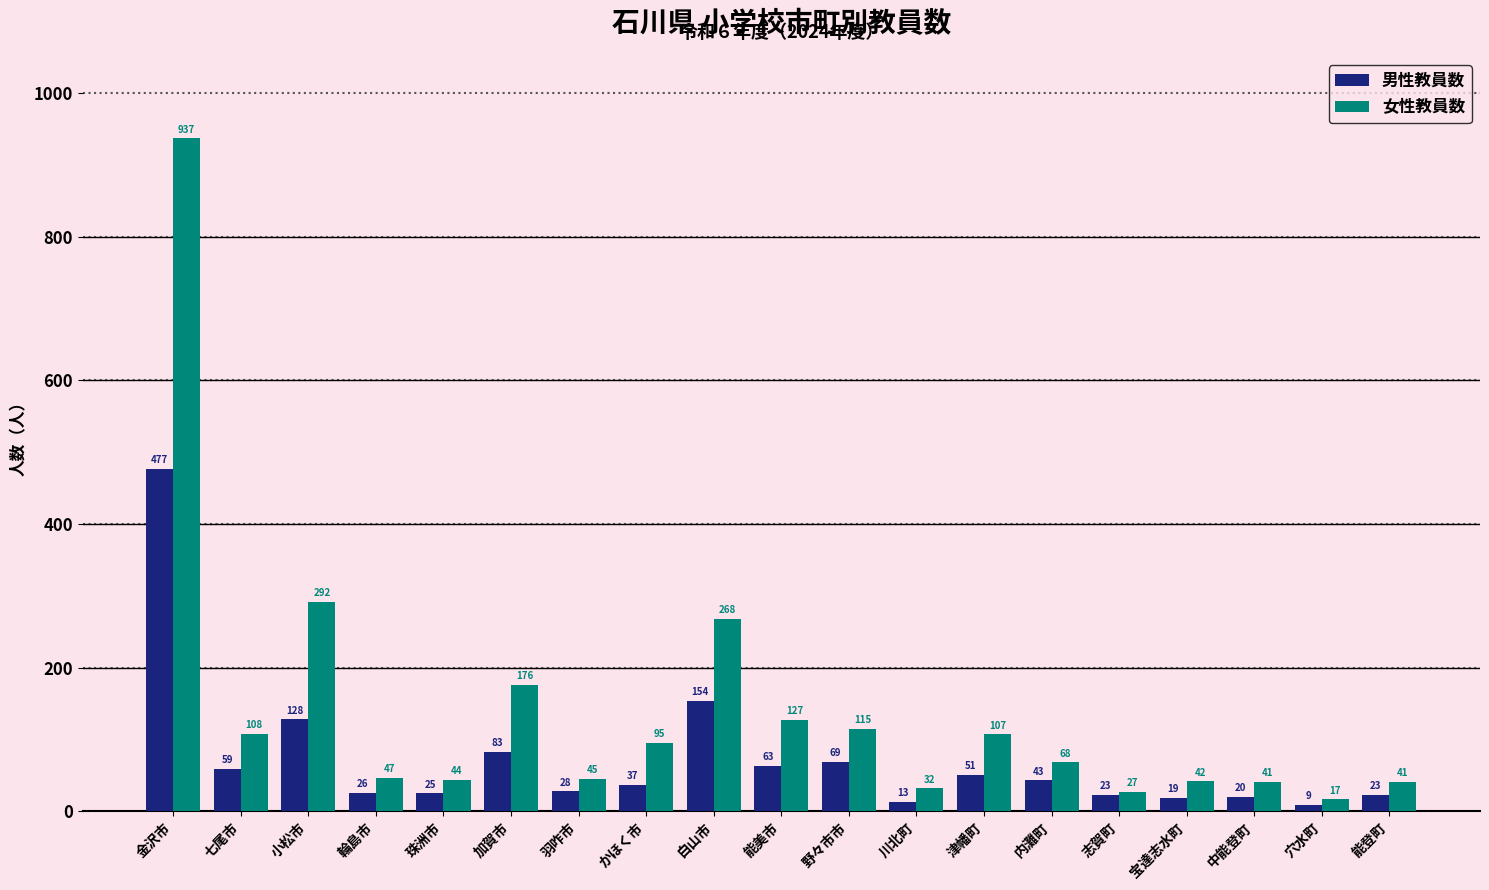

Which series has the widest spread of values?

女性教員数